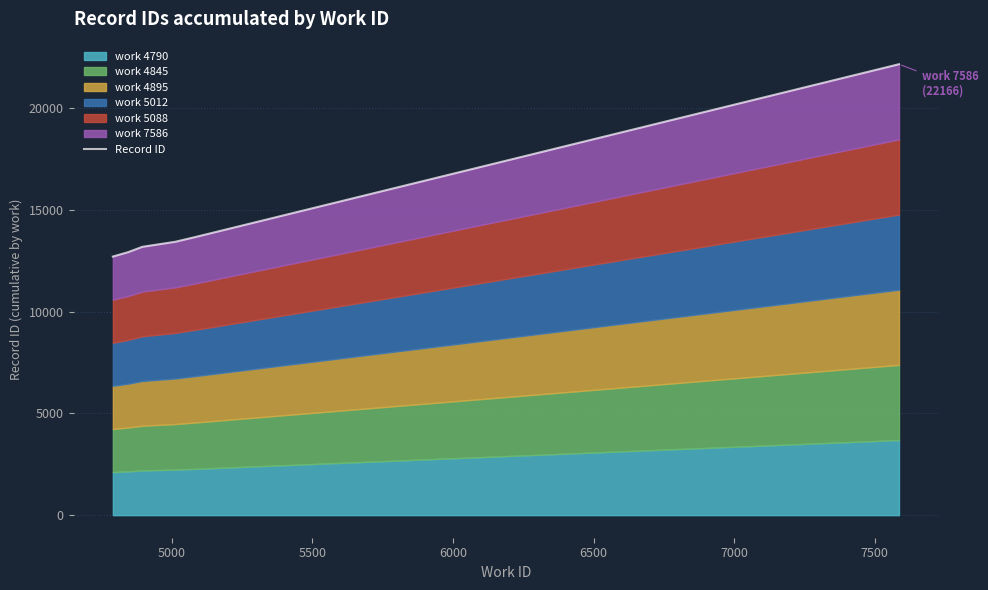

What is the difference between the values at 5500 and 6000?

247